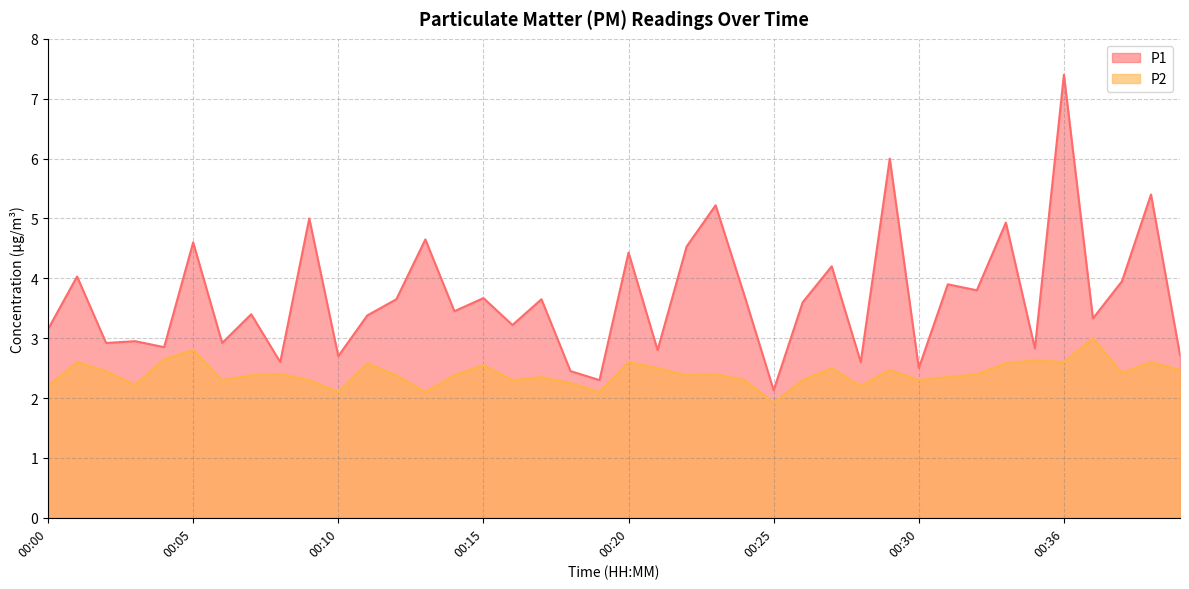

What is the total value across all series at 00:06?

5.2